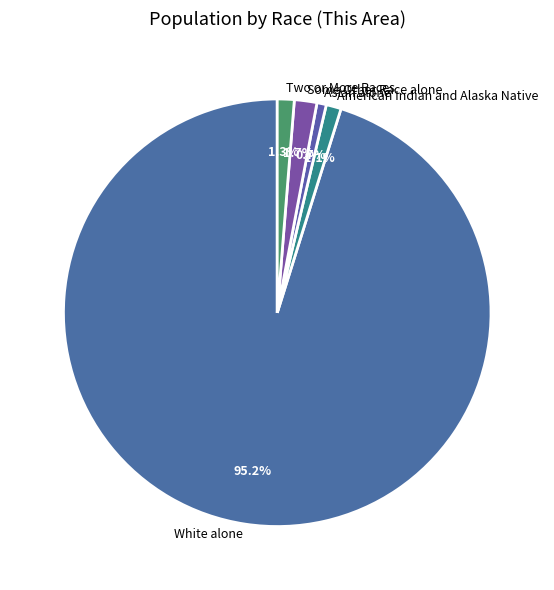

How many segments does this pie chart have?

5